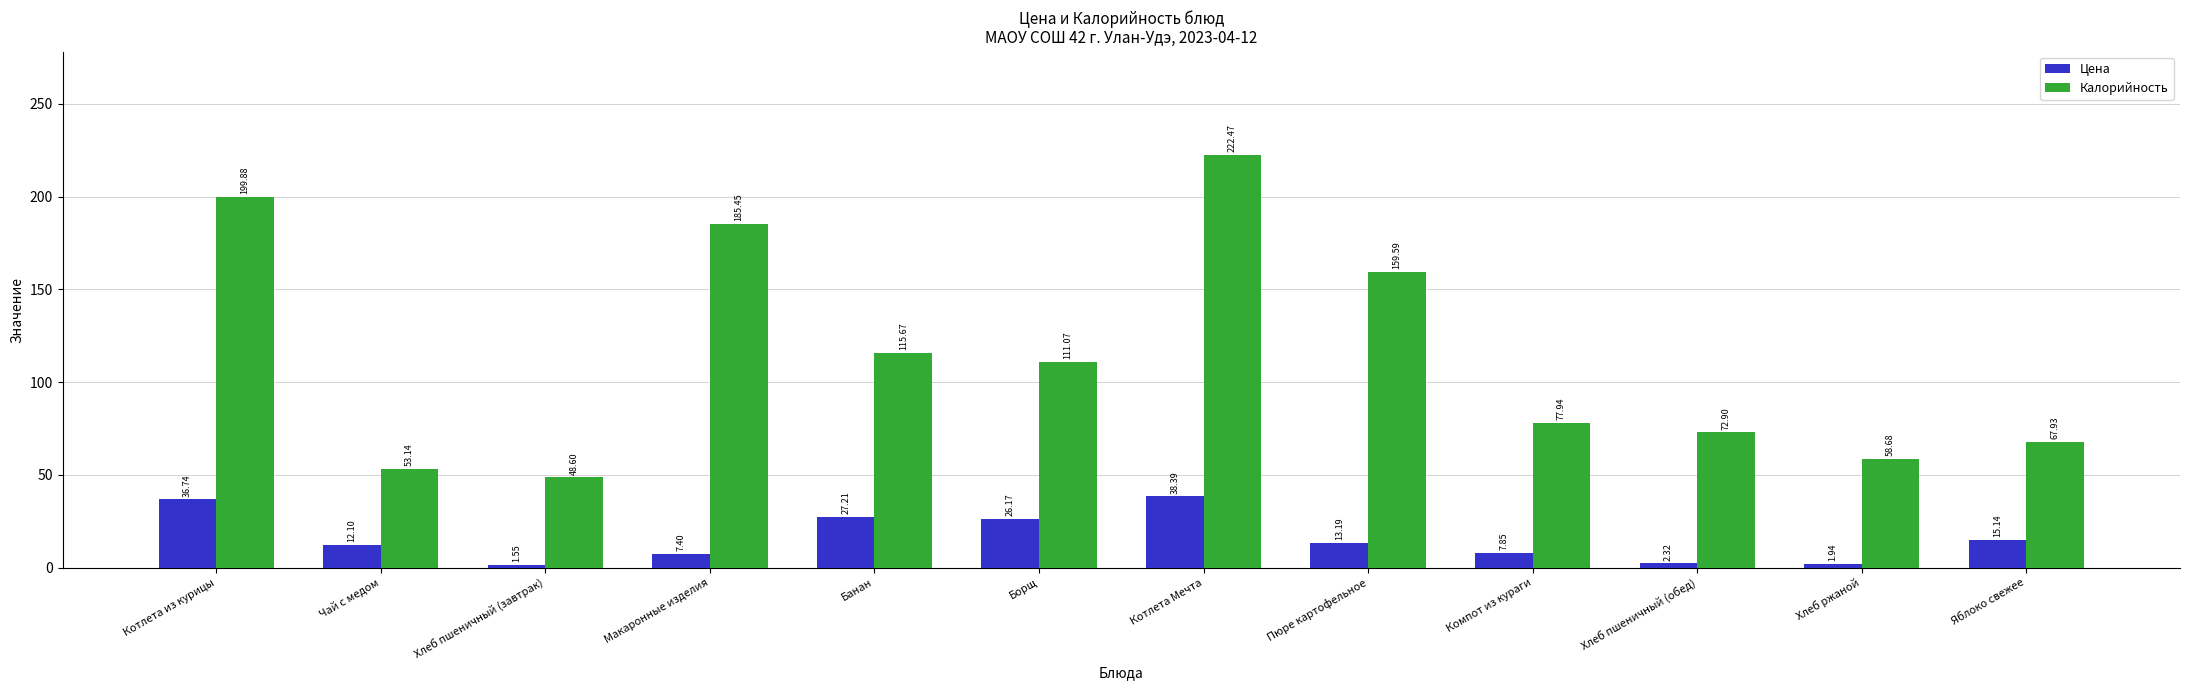

Where is Цена nearest to the value 19?

Яблоко свежее